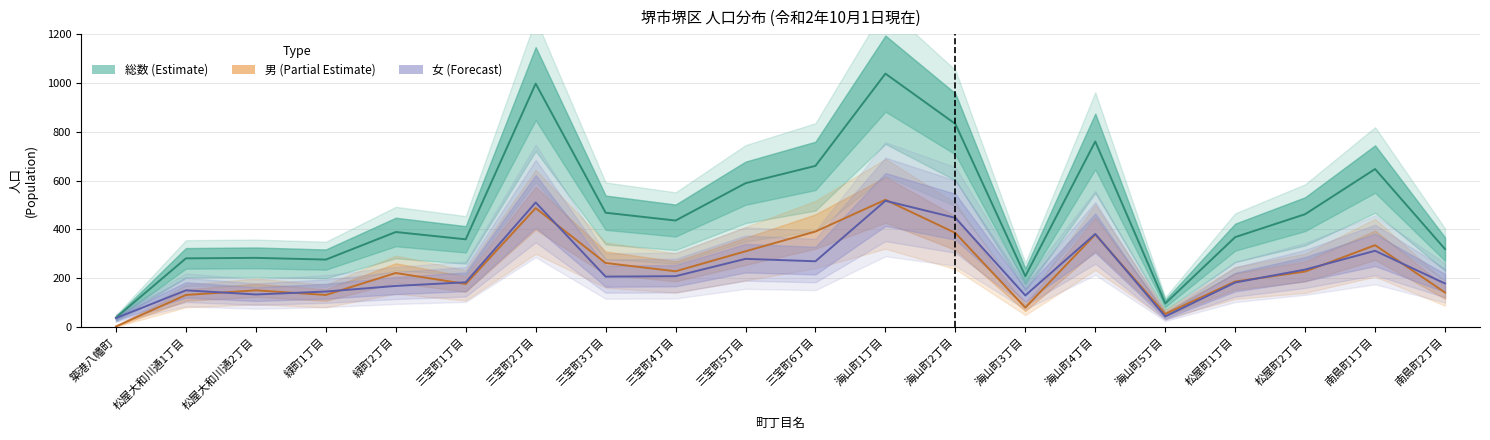

What is the difference between the maximum and minimum values in the 男 (Partial Estimate) series?

519